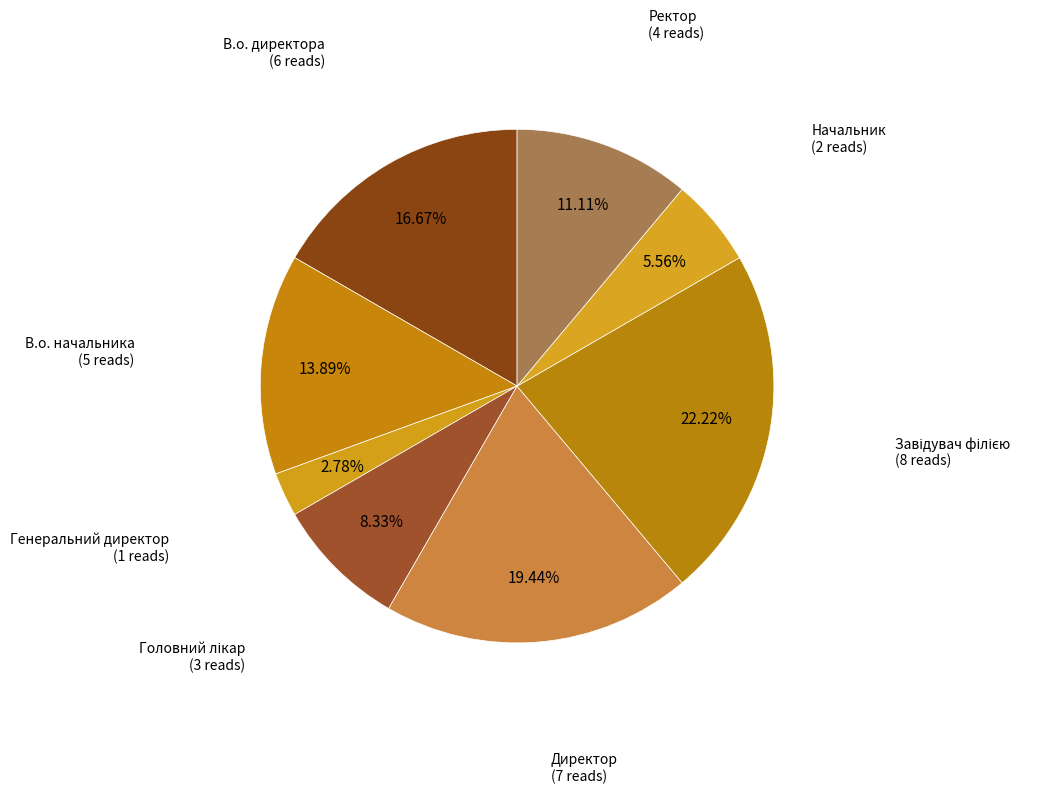

Count the number of slices in the pie.

8